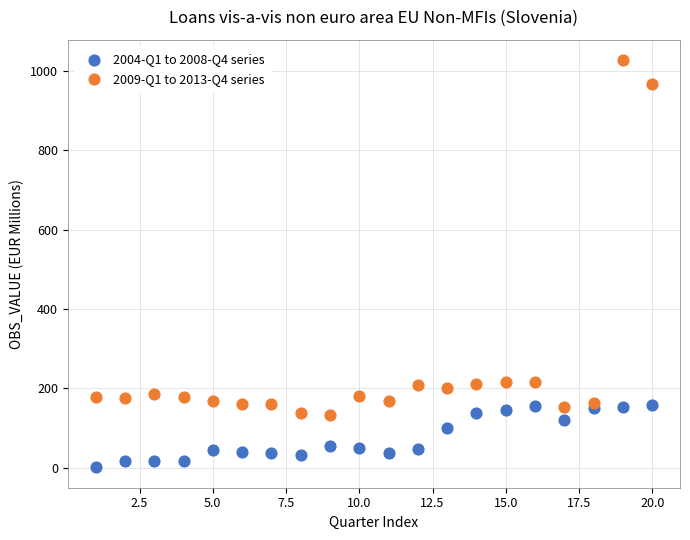

What is the X range (max minus min) for the scatter plot?

19.0